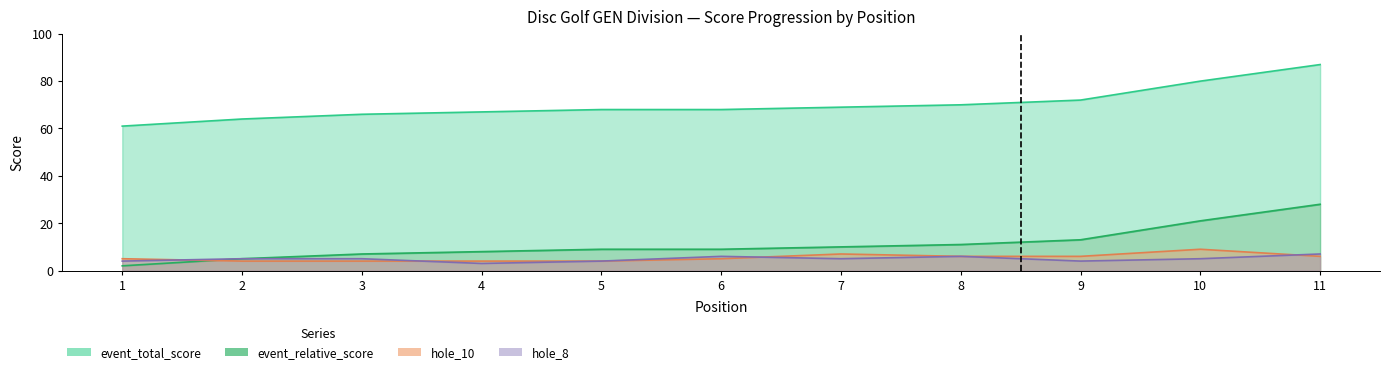

Count the number of categories in the chart.

11